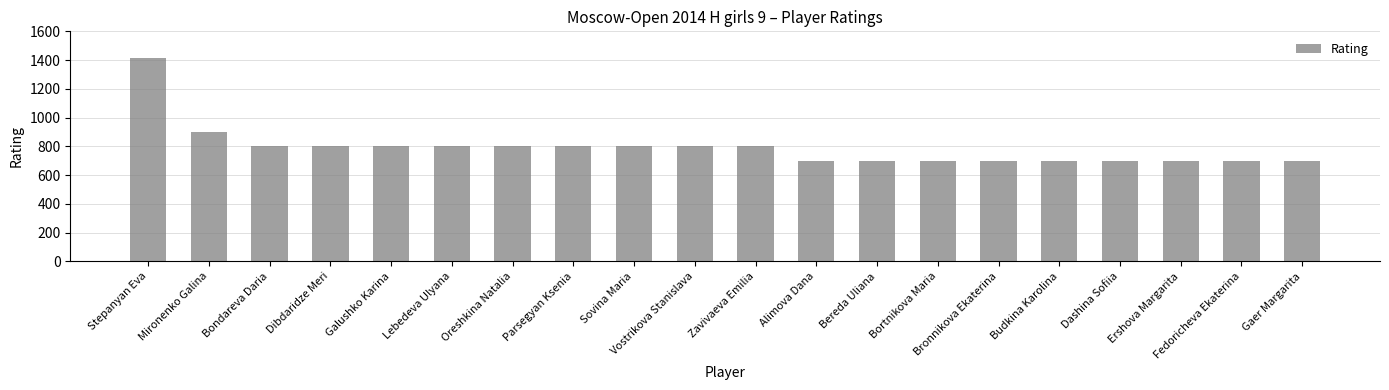

What is the label of the 4th bar from the left?

Dibdaridze Meri